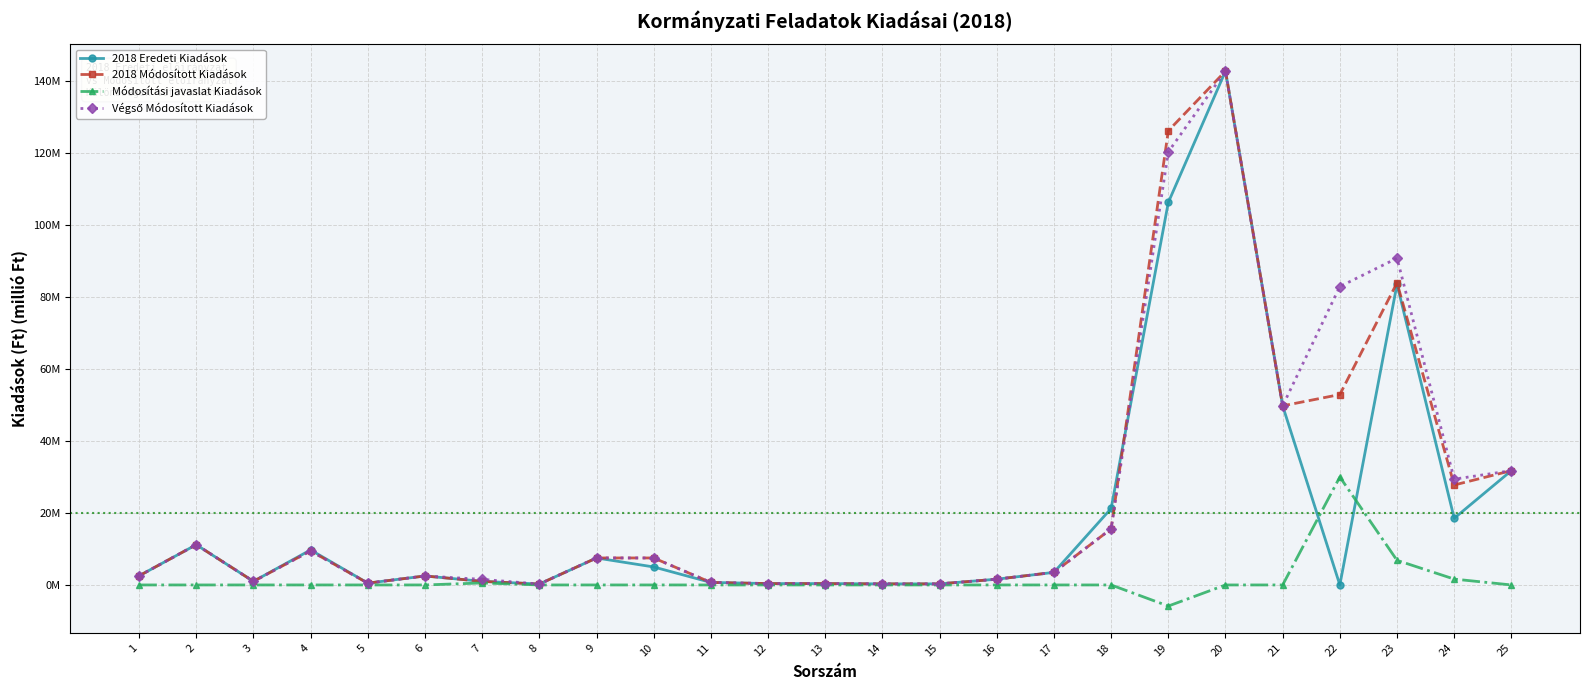

Reading right to left, list all the values displayed in this chart.

2018 Eredeti Kiadások: 25=31.8	24=18.5	23=83.5	22=0.0	21=49.8	20=142.8	19=106.3	18=21.3	17=3.5	16=1.6	15=0.3	14=0.3	13=0.4	12=0.4	11=0.7	10=5.0	9=7.5	8=0.2	7=1.0	6=2.5	5=0.5	4=9.7	3=1.0	2=11.2	1=2.5
2018 Módosított Kiadások: 25=31.8	24=27.8	23=84.0	22=52.9	21=49.8	20=142.8	19=126.2	18=15.6	17=3.5	16=1.6	15=0.3	14=0.3	13=0.4	12=0.4	11=0.7	10=7.5	9=7.5	8=0.2	7=1.0	6=2.5	5=0.5	4=9.5	3=1.0	2=11.2	1=2.5
Módosítási javaslat Kiadások: 25=0.0	24=1.6	23=6.8	22=30.0	21=0.0	20=0.0	19=-5.9	18=0.0	17=0.0	16=0.0	15=0.0	14=0.0	13=0.0	12=0.0	11=0.0	10=0.0	9=0.0	8=0.0	7=0.6	6=0.0	5=0.0	4=0.0	3=0.0	2=0.0	1=0.0
Végső Módosított Kiadások: 25=31.8	24=29.4	23=90.8	22=82.9	21=49.8	20=142.8	19=120.3	18=15.6	17=3.5	16=1.6	15=0.3	14=0.3	13=0.4	12=0.4	11=0.7	10=7.5	9=7.5	8=0.2	7=1.6	6=2.5	5=0.5	4=9.5	3=1.0	2=11.2	1=2.5